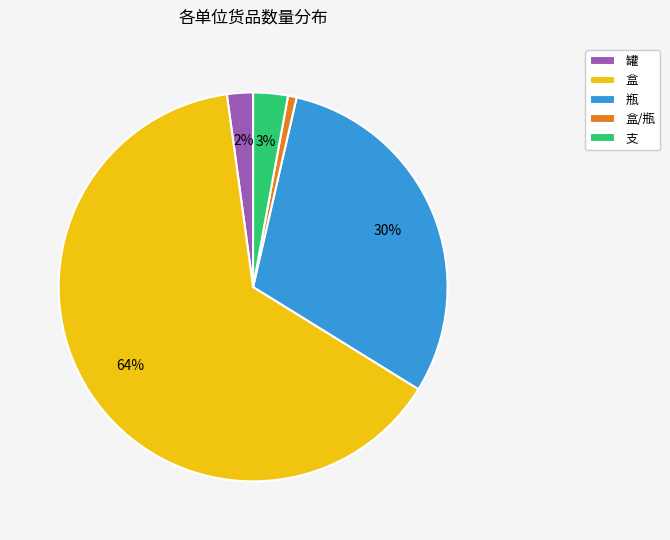

True or false: 瓶 accounts for 15% of the total.

False